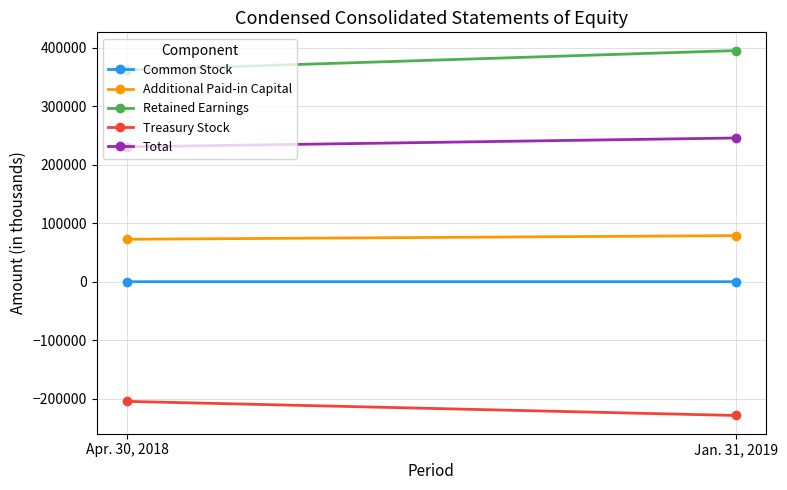

What is the total value across all series at Apr. 30, 2018?

460970